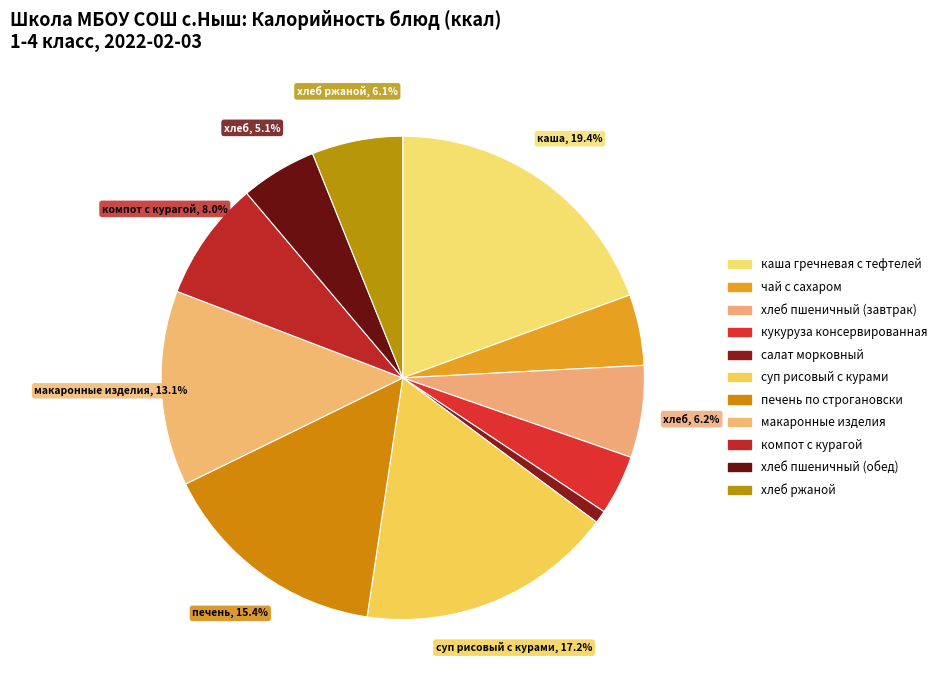

Combined, what portion of the pie is хлеб ржаной and макаронные изделия?

19.1%